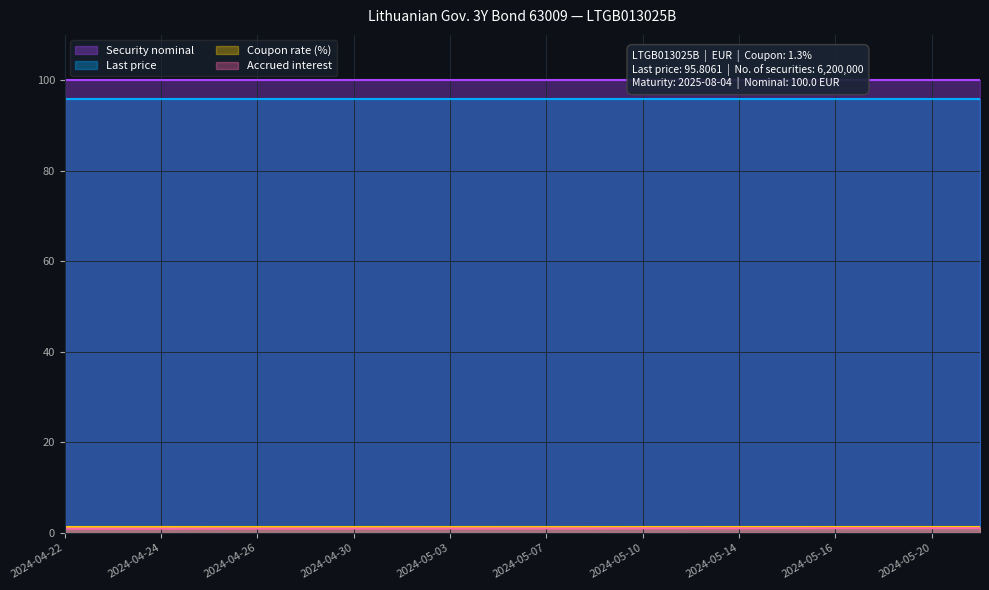

True or false: Last price and Security nominal intersect in this chart.

False